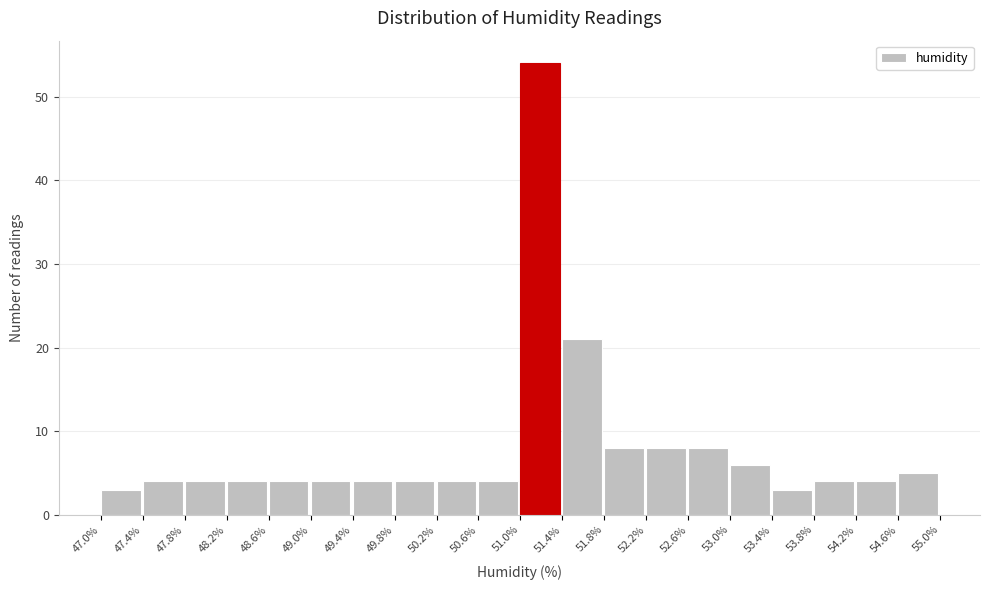

Reading left to right, list every bar in this chart as the range it spans on the x-axis followed by its height. The values are not printed on the chart, so give them approximately, as read against the axis.

47.0% to 47.4%: 3
47.4% to 47.8%: 4
47.8% to 48.2%: 4
48.2% to 48.6%: 4
48.6% to 49.0%: 4
49.0% to 49.4%: 4
49.4% to 49.8%: 4
49.8% to 50.2%: 4
50.2% to 50.6%: 4
50.6% to 51.0%: 4
51.0% to 51.4%: 54
51.4% to 51.8%: 21
51.8% to 52.2%: 8
52.2% to 52.6%: 8
52.6% to 53.0%: 8
53.0% to 53.4%: 6
53.4% to 53.8%: 3
53.8% to 54.2%: 4
54.2% to 54.6%: 4
54.6% to 55.0%: 5